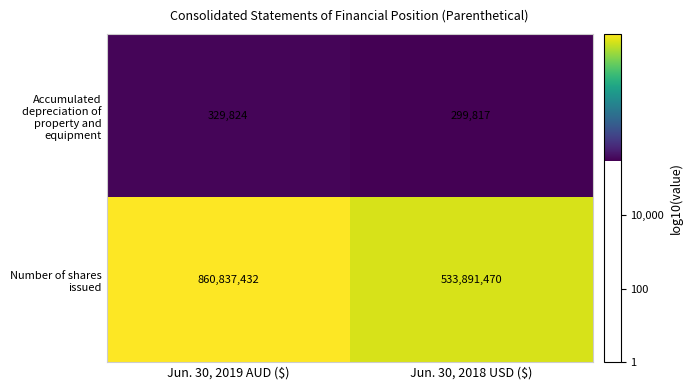

What is the smallest value displayed?

299817